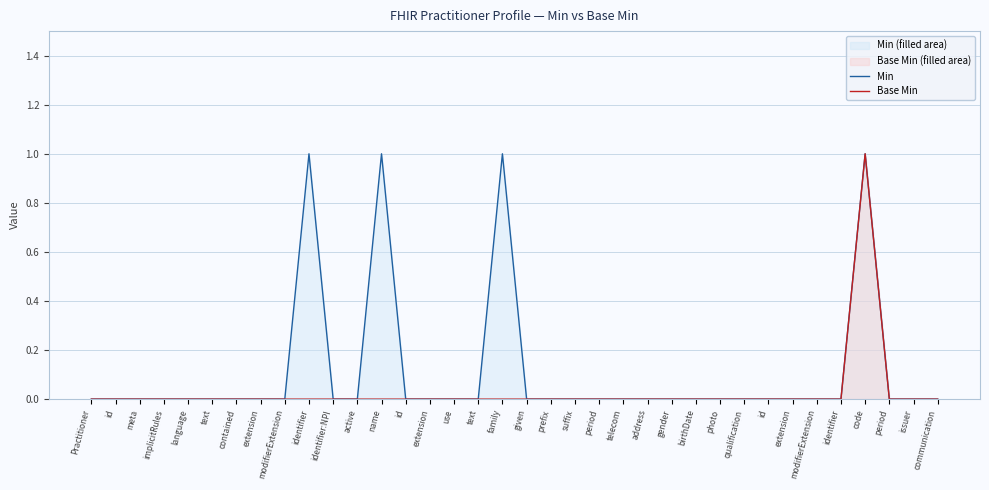

What is the spread (max minus min) of values at identifier?

1